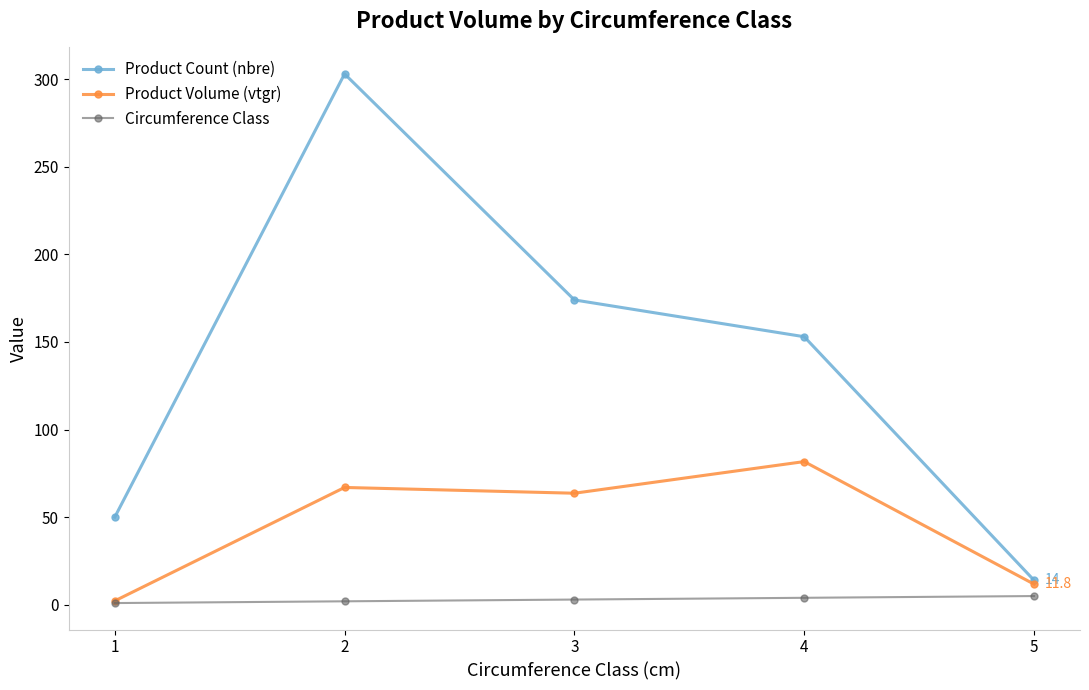

At which label does Product Volume (vtgr) first exceed 63?

2